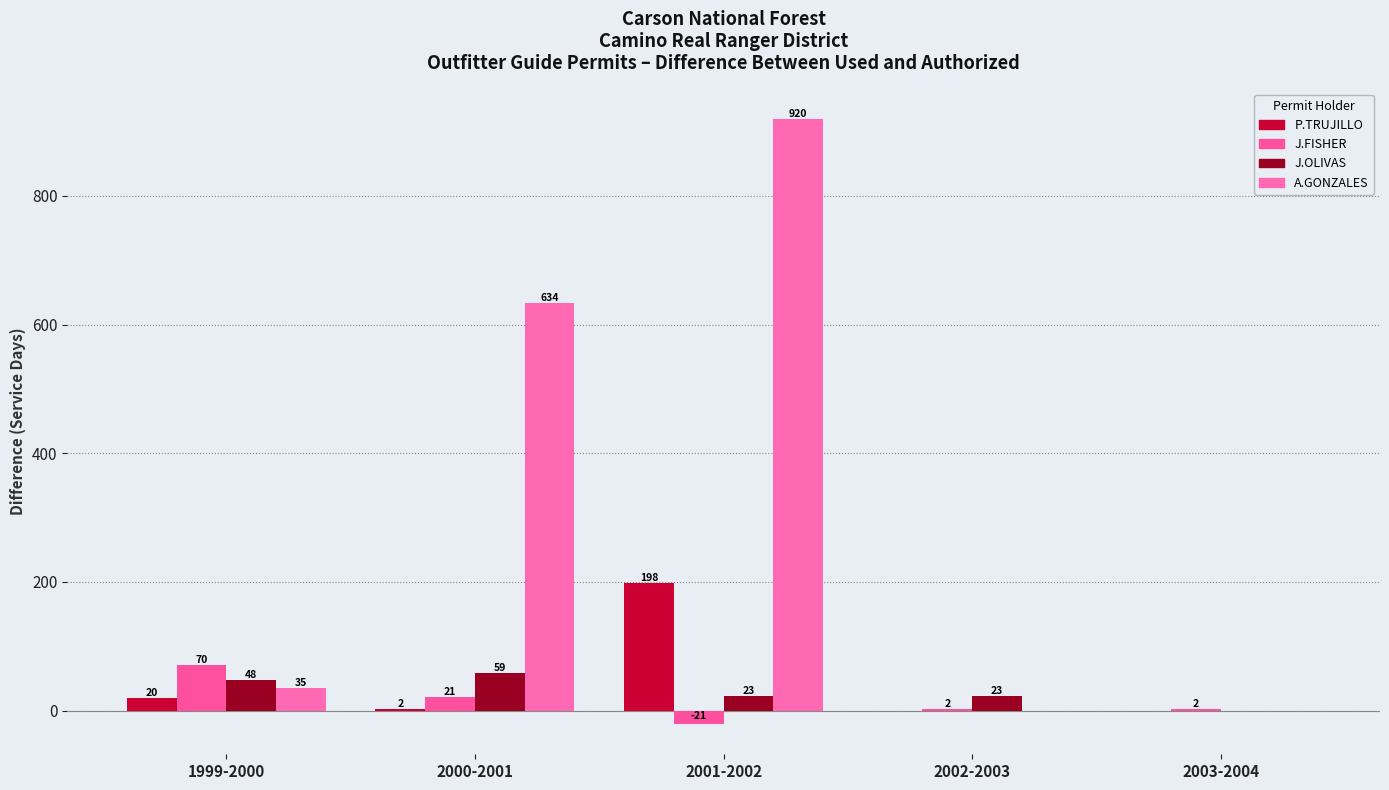

How many values in J.FISHER are above zero?

4